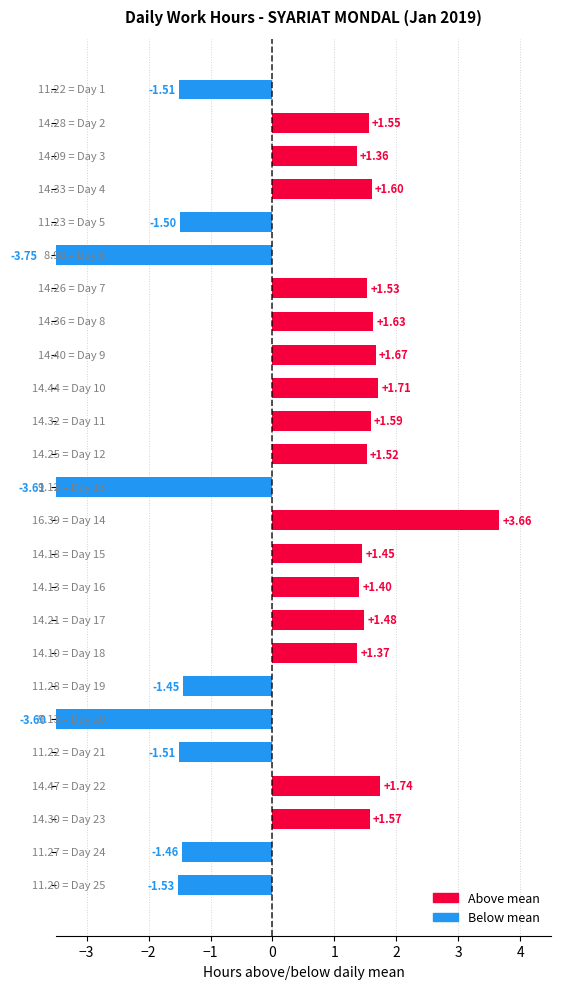

List the labels in order of value, largest first.

Day 14, Day 22, Day 10, Day 9, Day 8, Day 4, Day 11, Day 23, Day 2, Day 7, Day 12, Day 17, Day 15, Day 16, Day 18, Day 3, Day 19, Day 24, Day 5, Day 1, Day 21, Day 25, Day 20, Day 13, Day 6